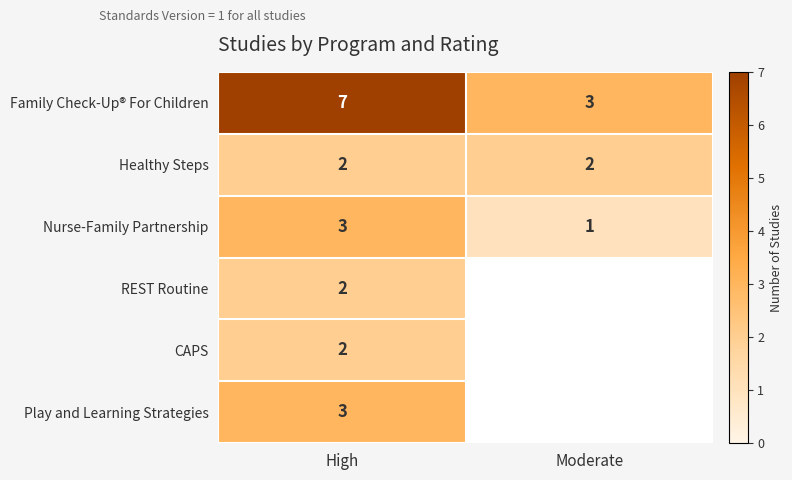

What is the total value across all series at High?

19